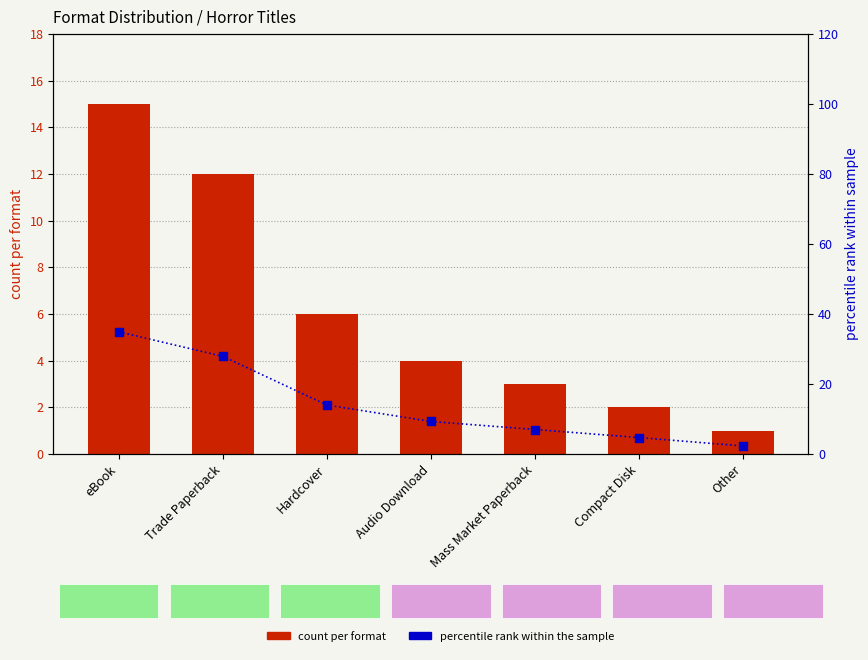

At how many categories does at least one series exceed 15?

2